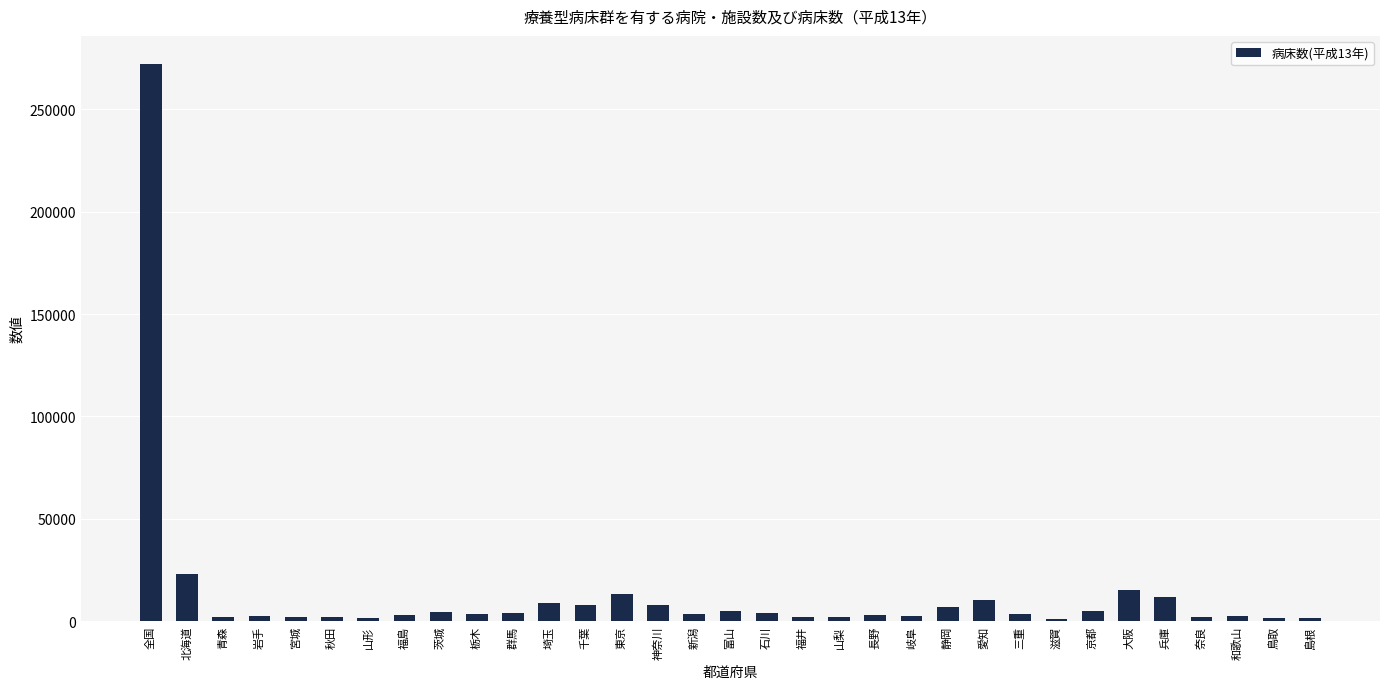

Where is the data nearest to the value 136766?

北海道